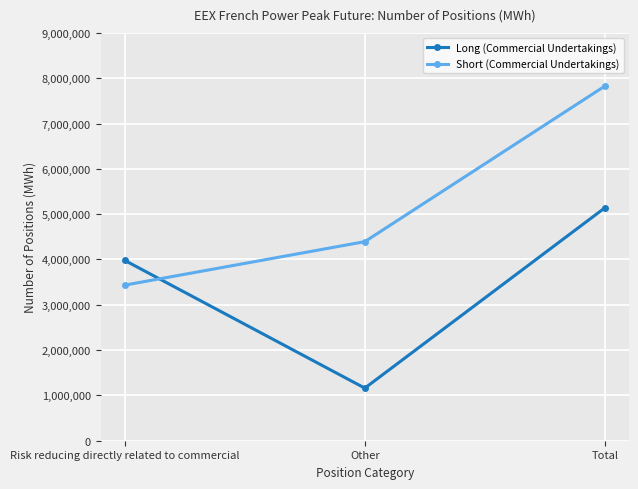

List the series in order of their overall mean, lowest first.

Long (Commercial Undertakings), Short (Commercial Undertakings)